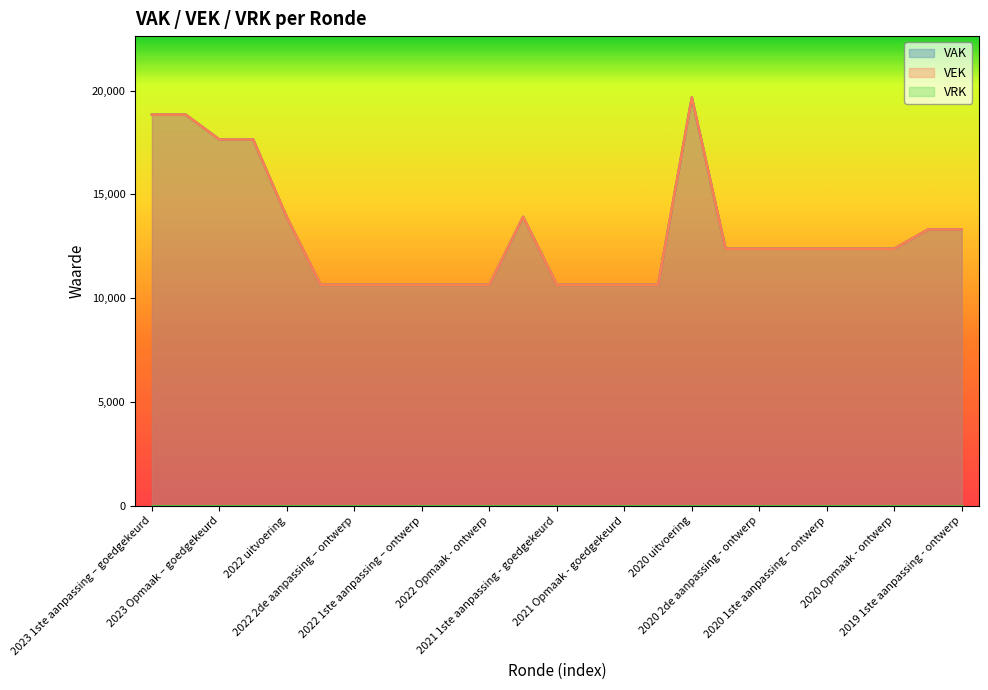

Does the chart display data point markers on the line(s)?

No